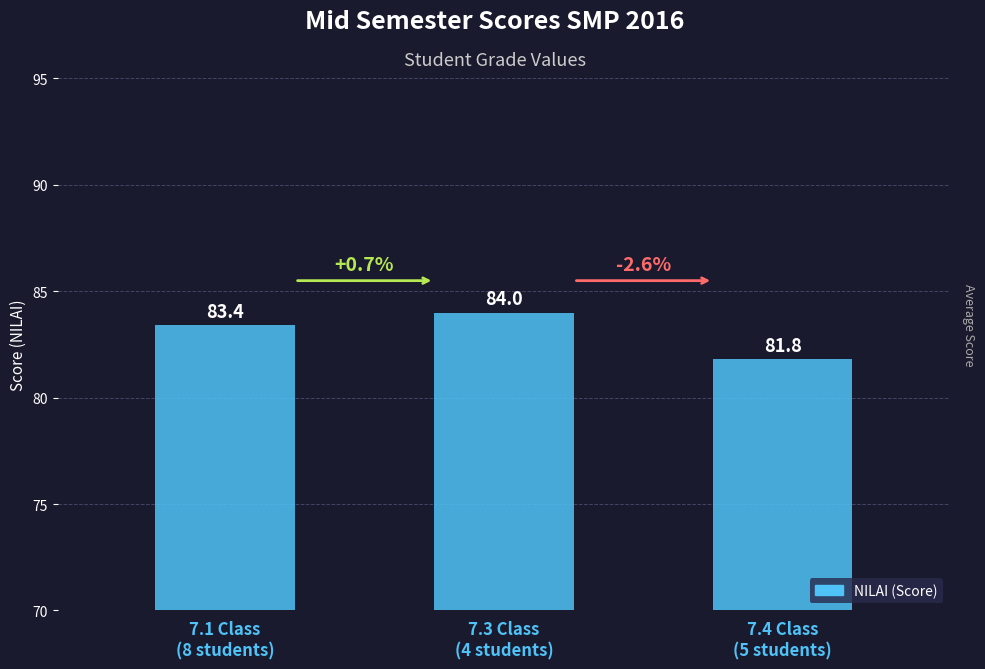

What is the sum of all values?

249.2